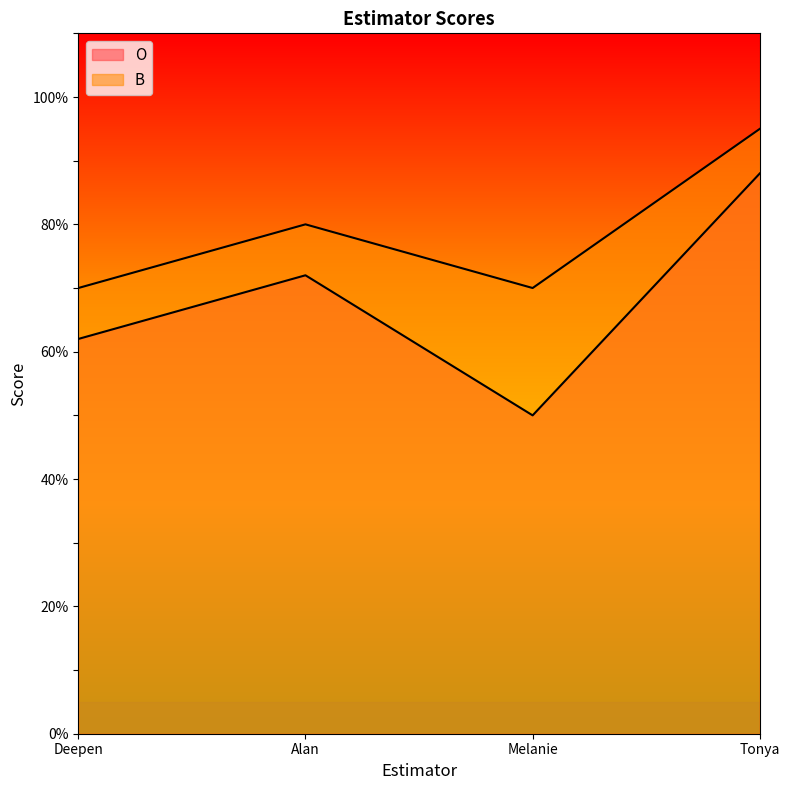

Rank the series by their average value, from lowest to highest.

O, B